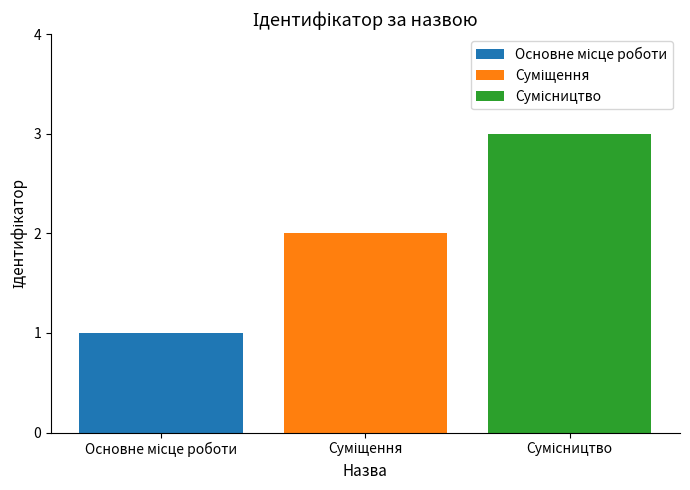

What is the maximum value shown in the chart?

3